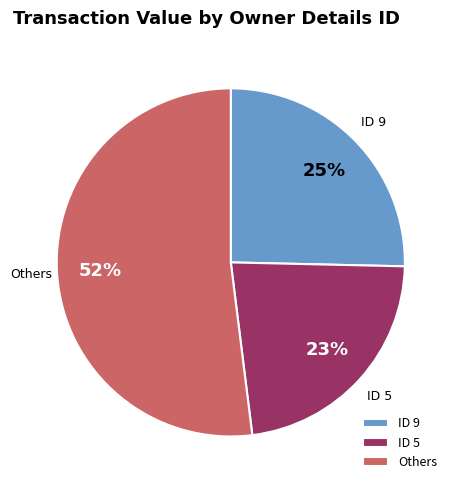

What is the smallest slice in the pie chart?

ID 5